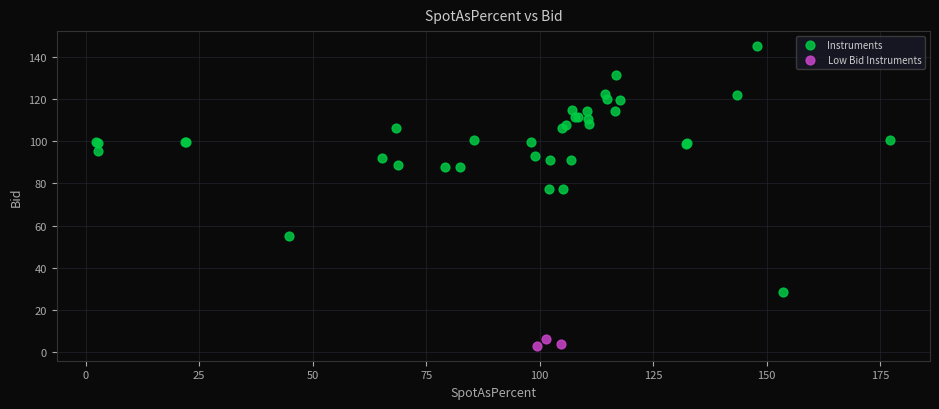

Which series contains the lowest Y value?

Low Bid Instruments